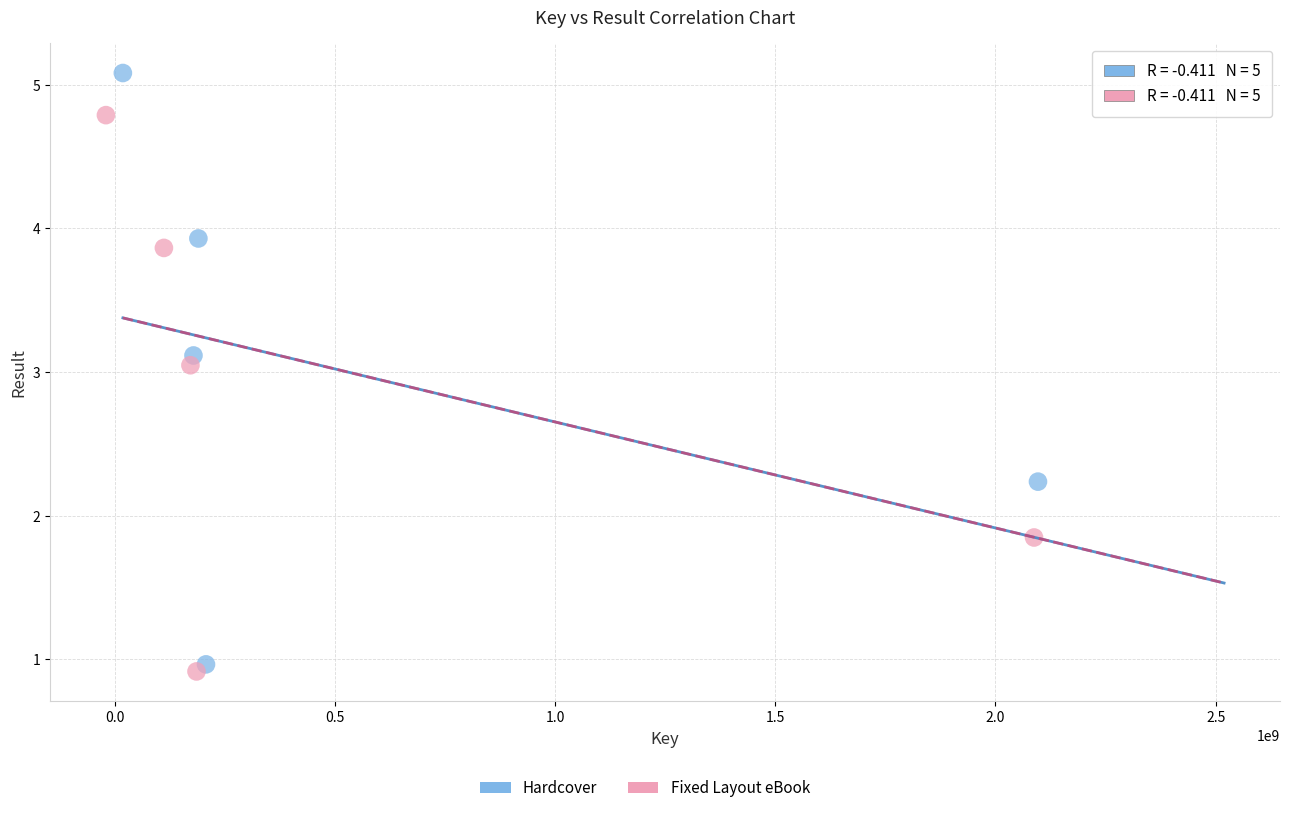

Which series has the largest Y range (max minus min)?

Hardcover